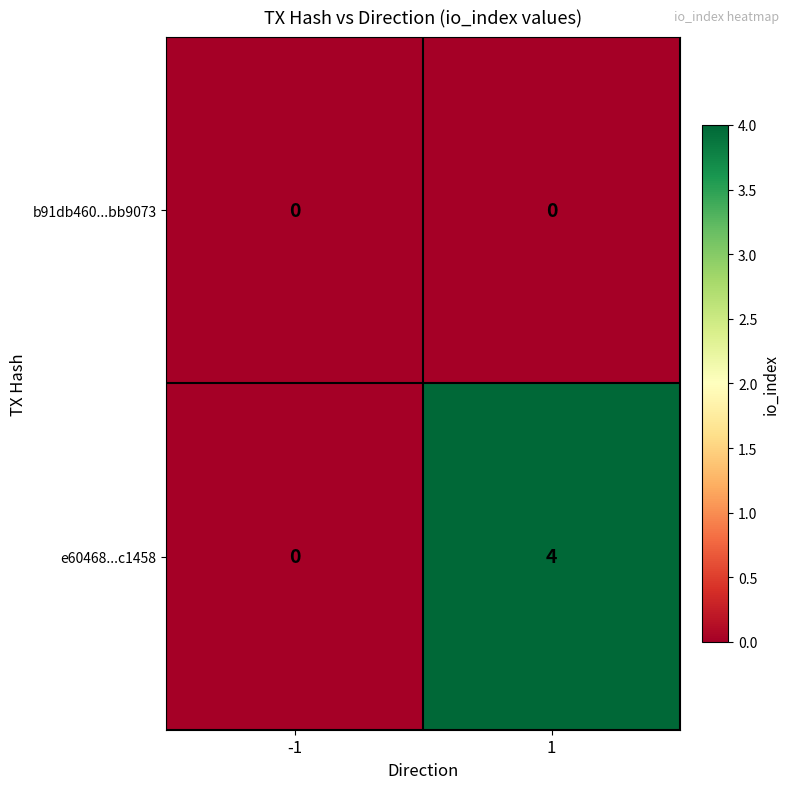

At which category does the chart reach its peak across all series?

1